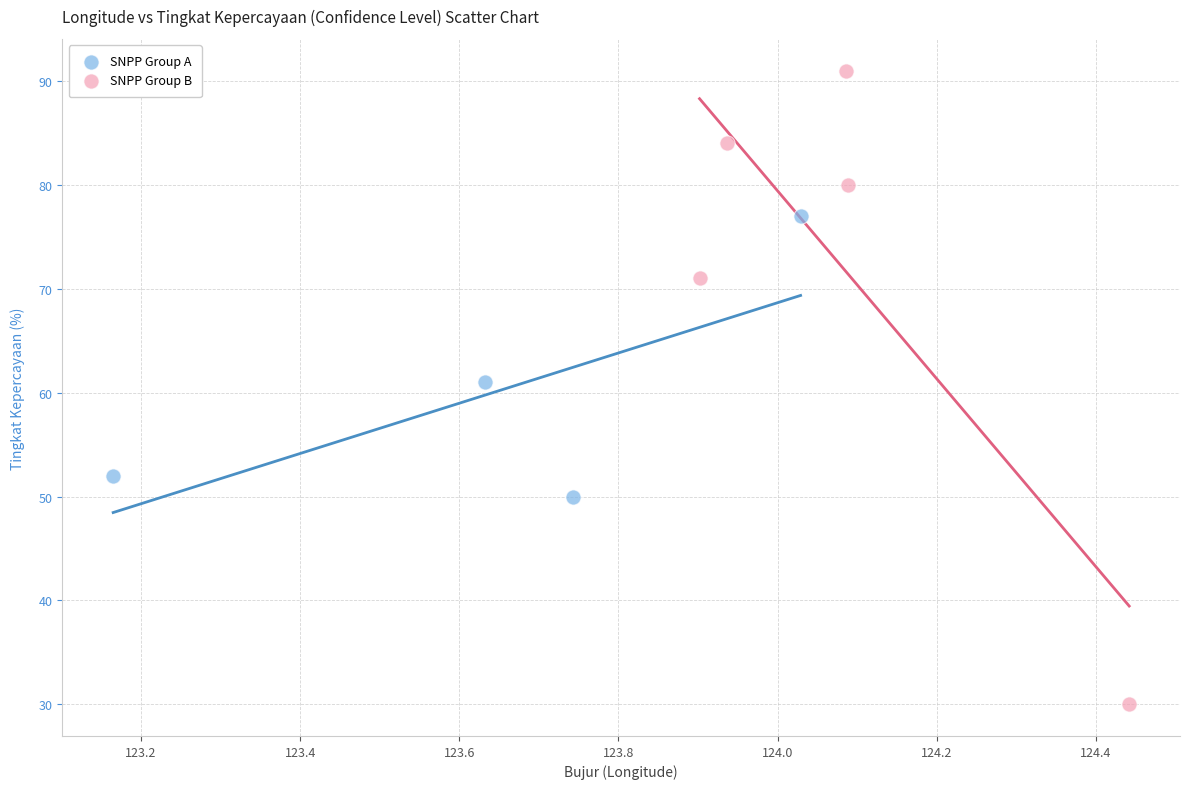

Which series contains the highest Y value?

SNPP Group B